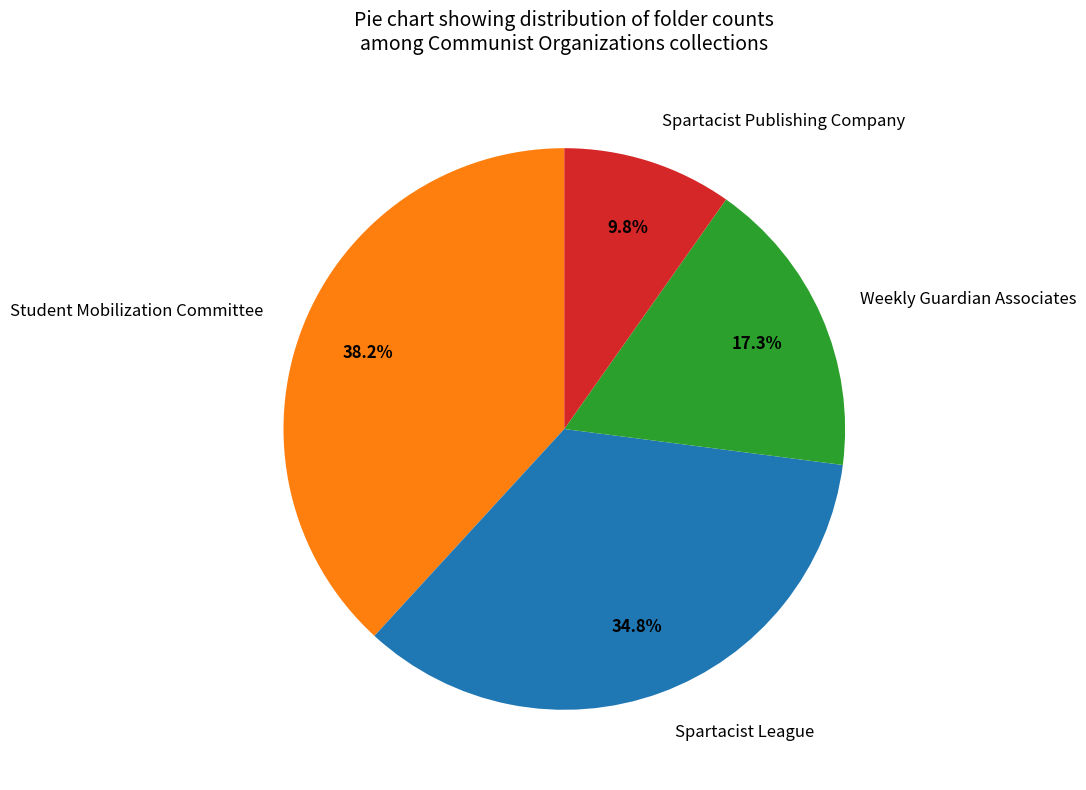

Does any single category account for the majority?

No